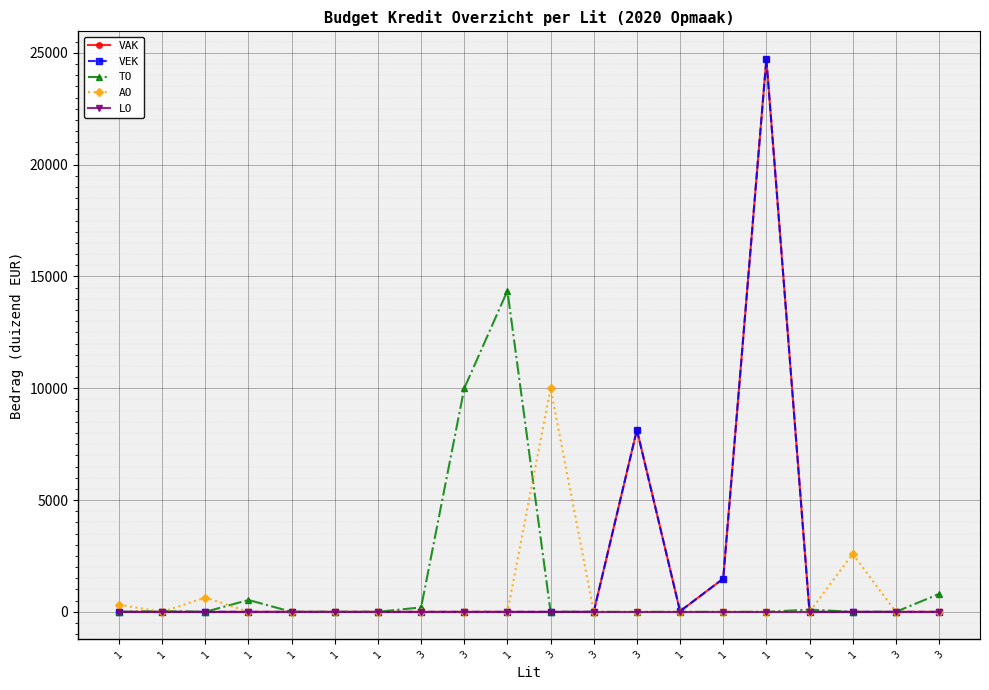

What is the label of the 12th point from the right?

3